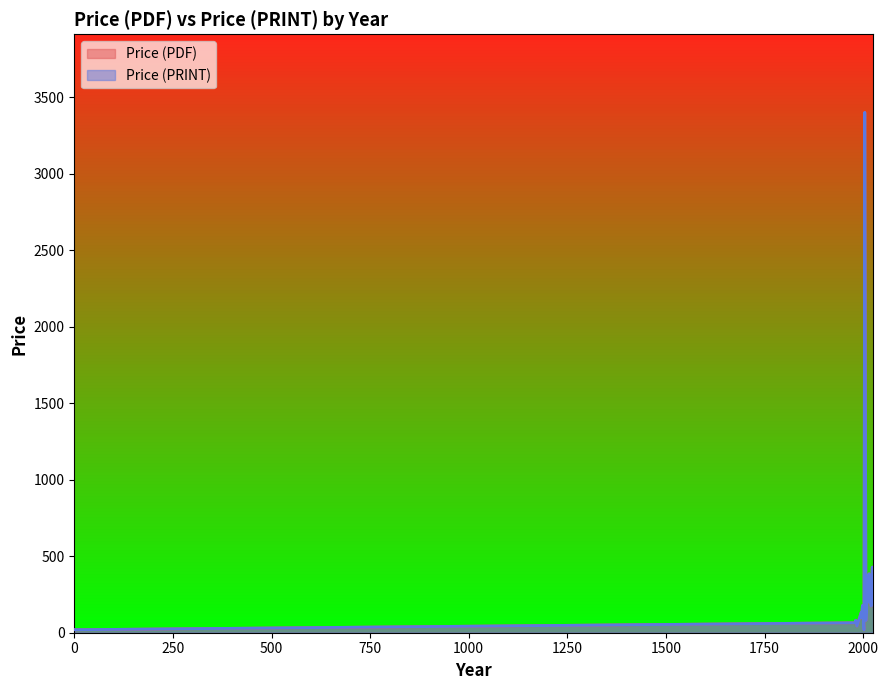

How many lines are shown in the chart?

2